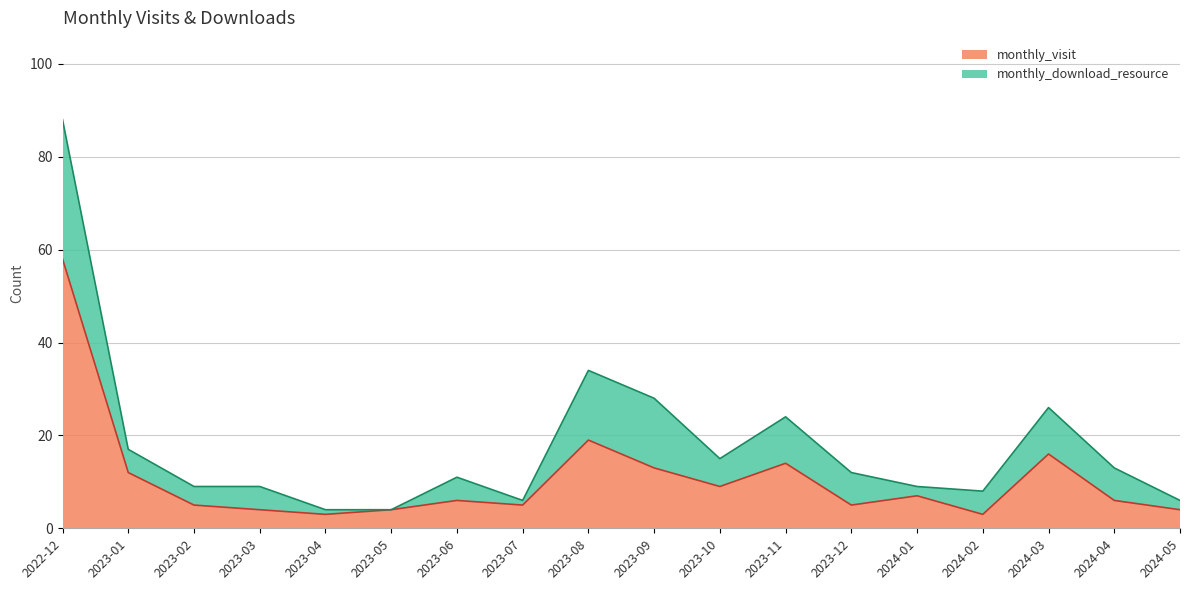

Where is the first local maximum?

2023-06